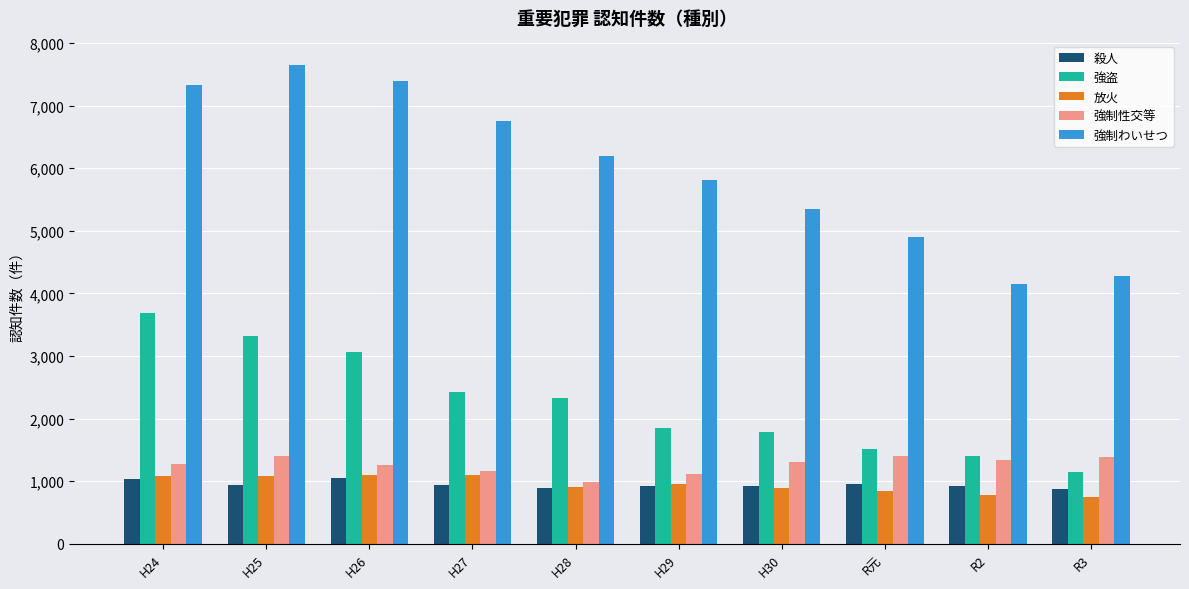

What is the minimum value shown in the chart?

749